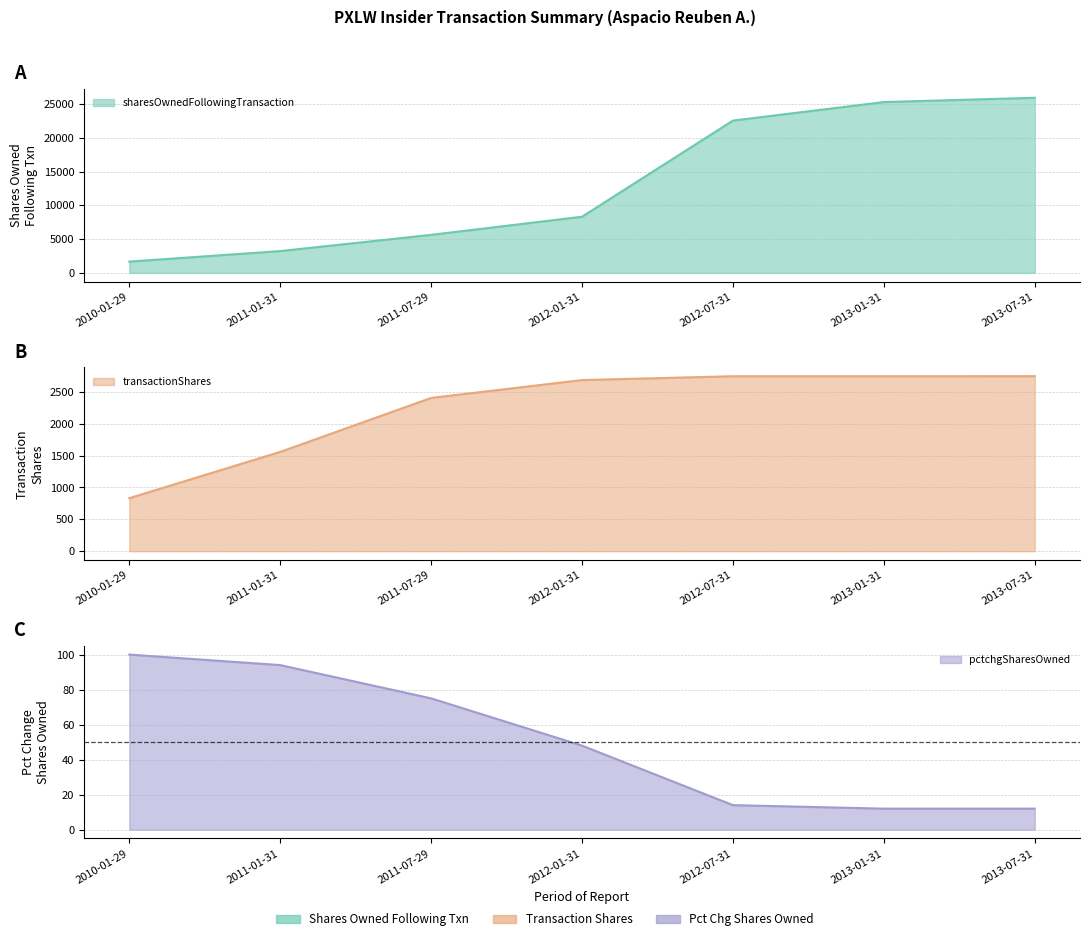

What is the value of the sharesOwnedFollowingTransaction point at the 3rd from the left?

5629